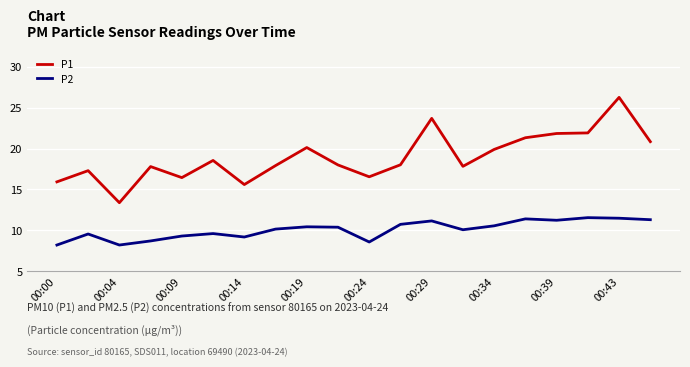

What is the sum of all P1 values?

379.3